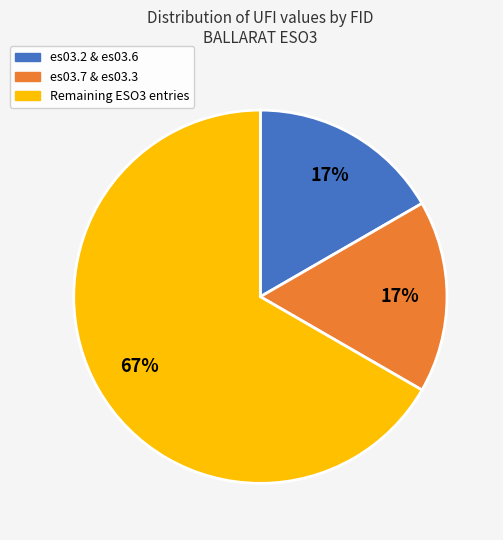

How many segments does this pie chart have?

3